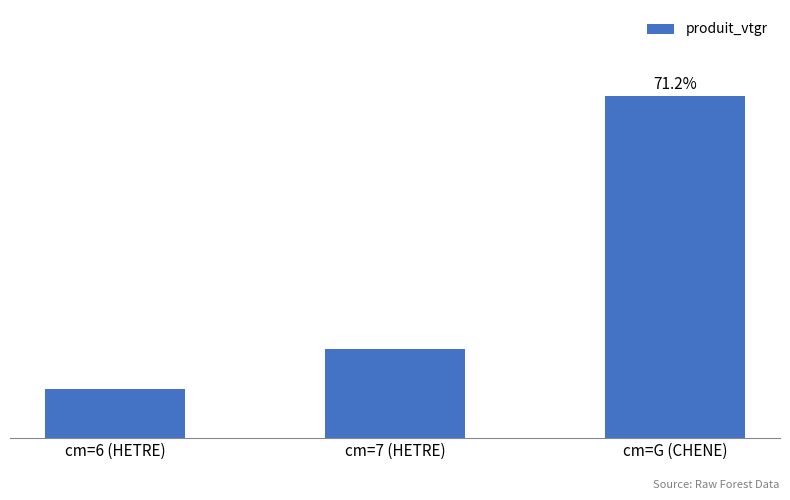

Are the bars horizontal?

No